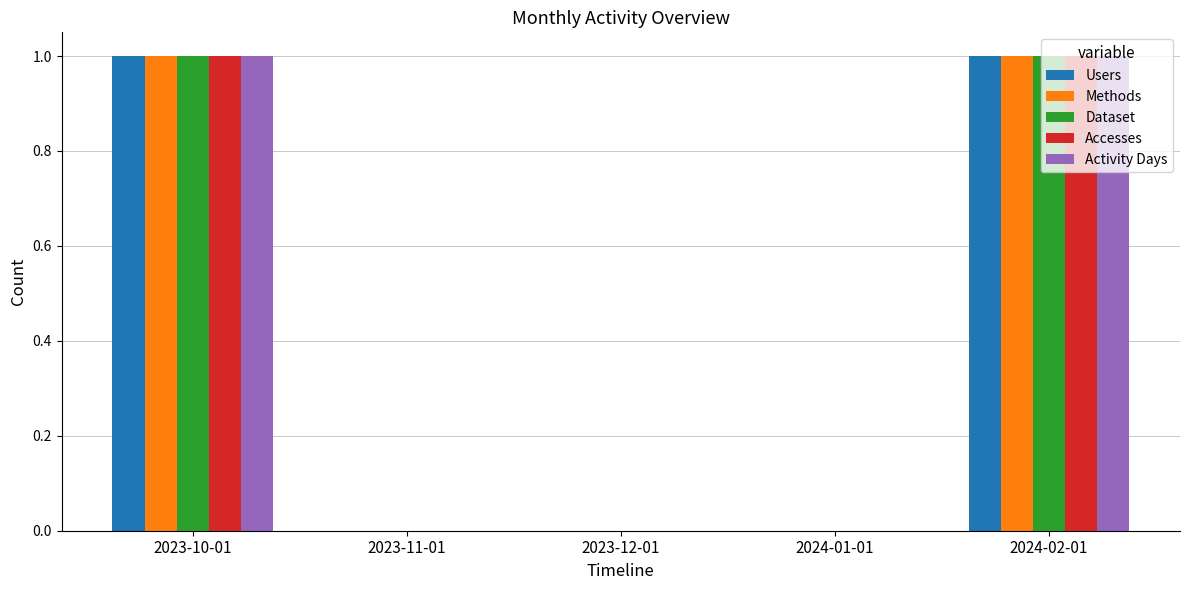

True or false: Methods has a value of 0 at 2023-12-01.

True